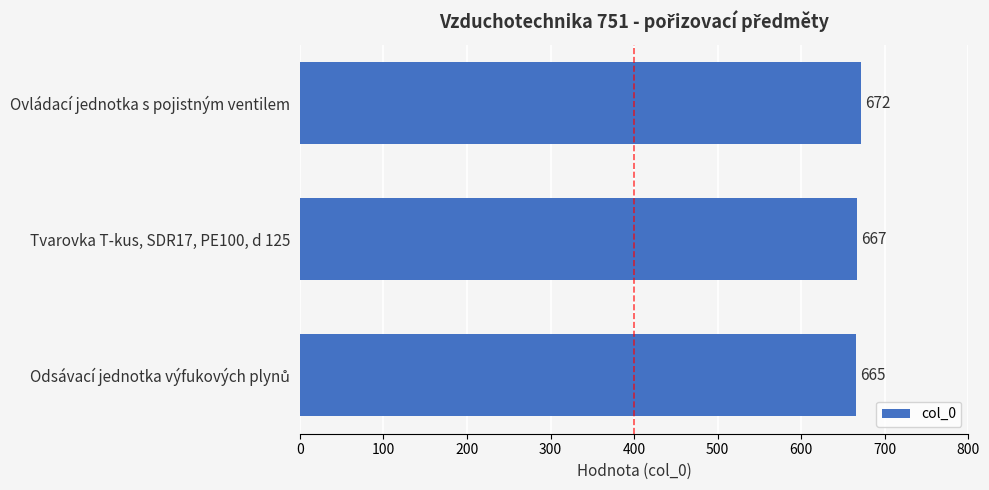

True or false: the data shows 667 at Tvarovka T-kus, SDR17, PE100, d 125.

True